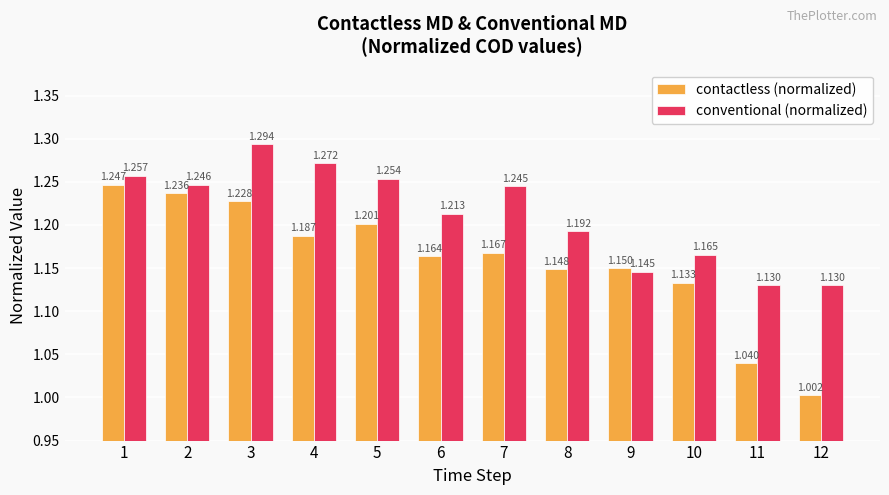

Does the chart contain stacked bars?

No